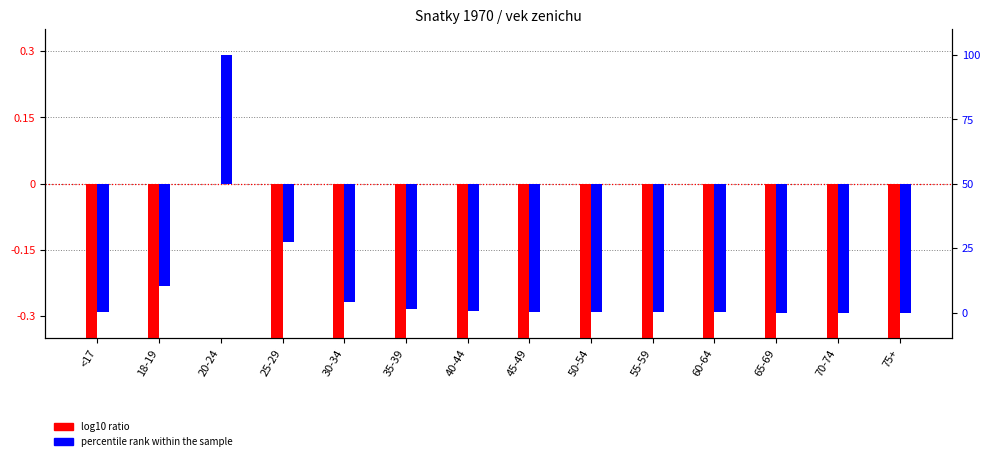

Rank the series by their maximum value, from highest to lowest.

percentile rank within the sample, log10 ratio